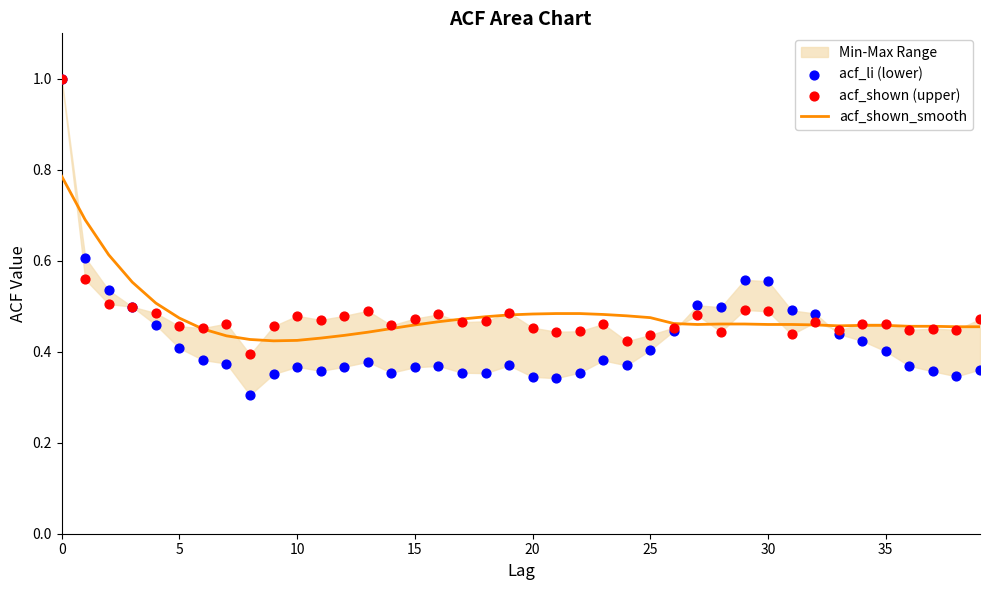

Which series contains the highest Y value?

acf_li (lower)